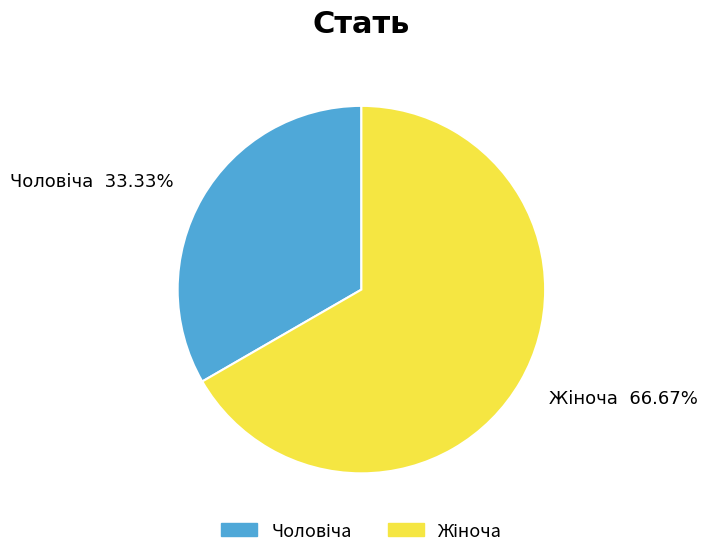

Is there any slice that represents more than half of the pie?

Yes